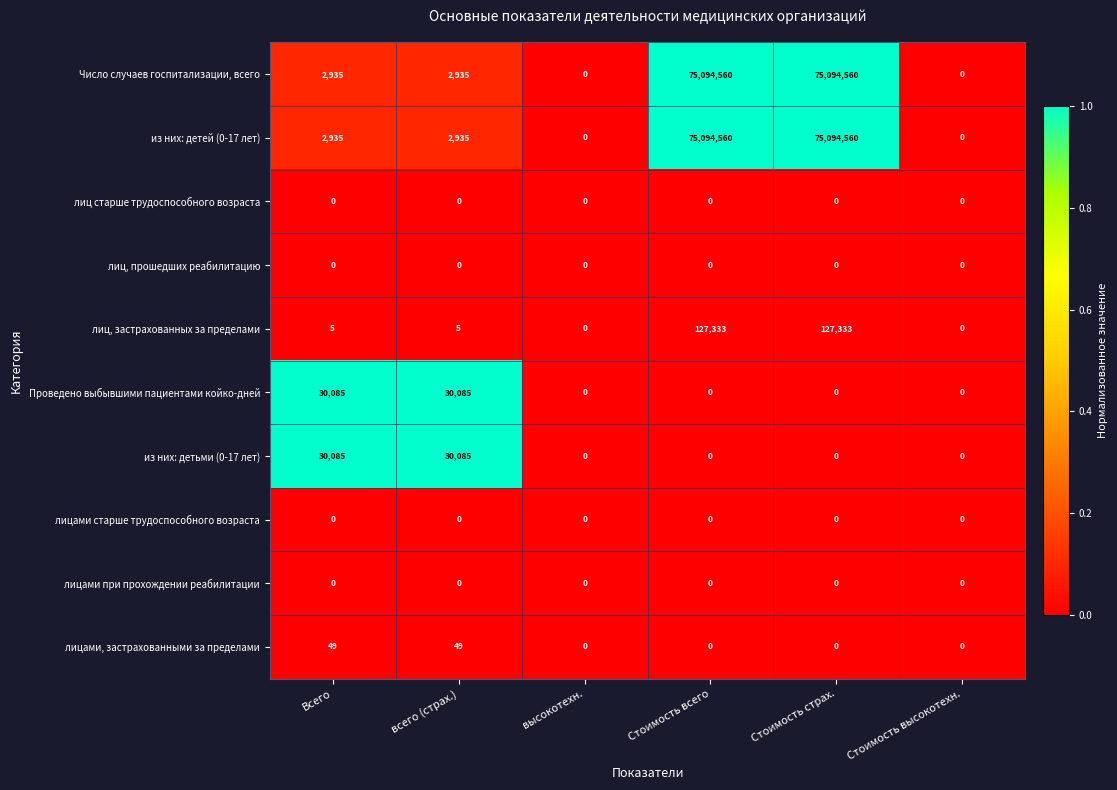

What is the total value across all series at Стоимость страх.?

150316453